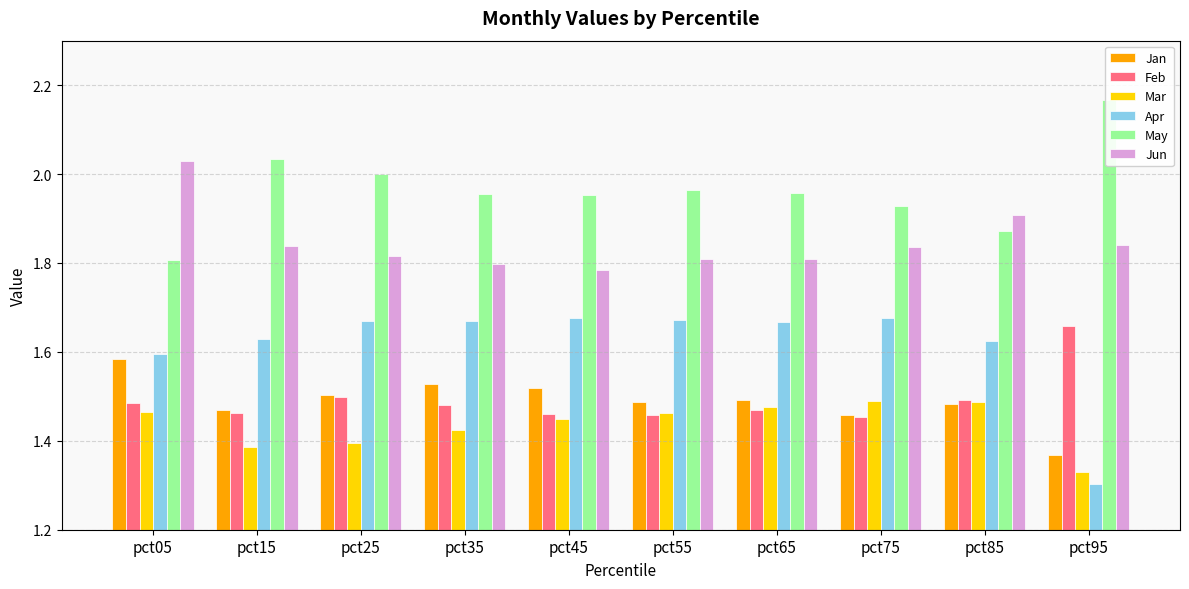

List the labels in order of Mar value, smallest first.

pct95, pct15, pct25, pct35, pct45, pct55, pct05, pct65, pct85, pct75